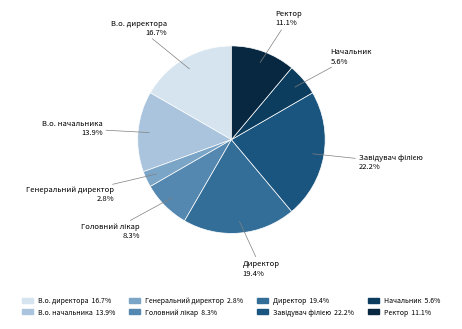

Between Начальник and Директор, which is larger?

Директор